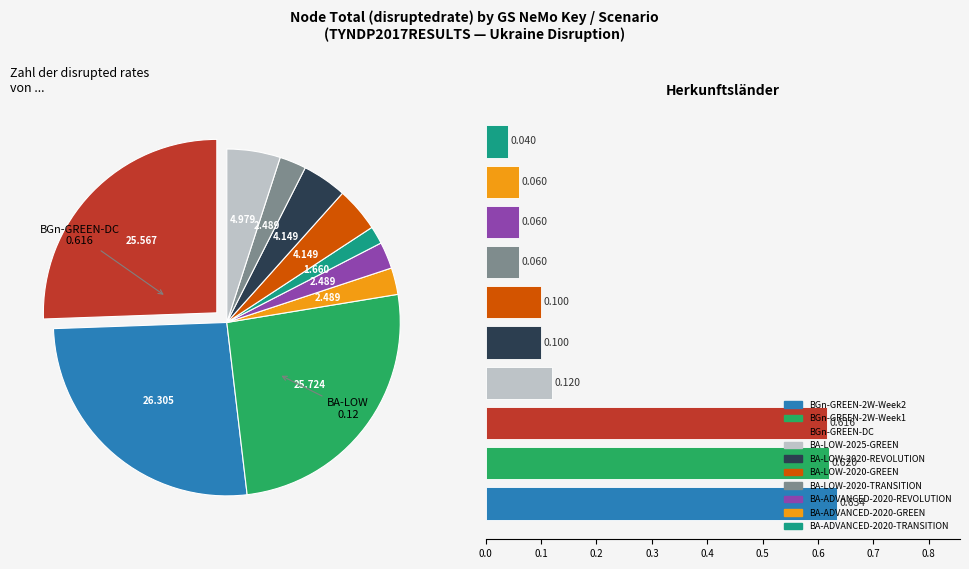

Does any single category account for the majority?

No